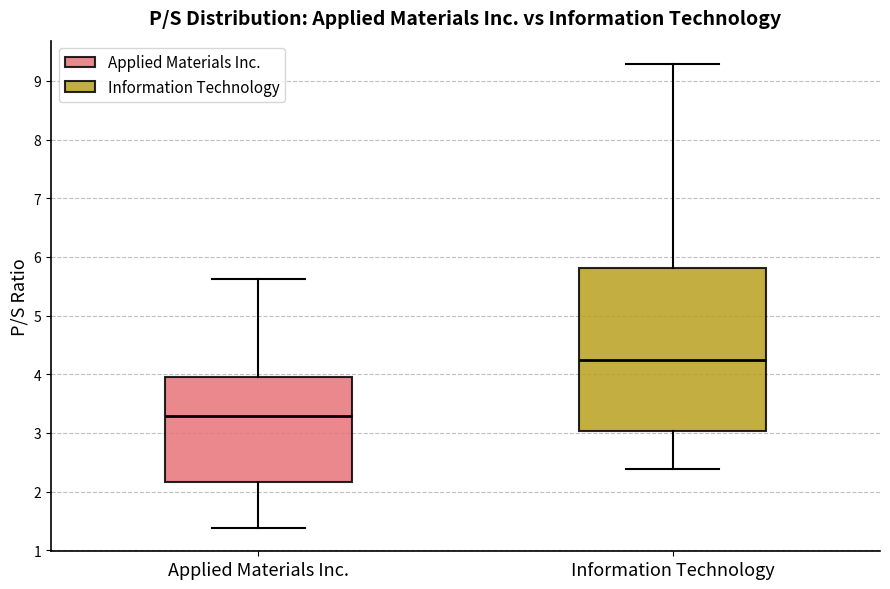

Reading left to right, transcribe this box plot: for each box, give where its median line is, the range the box spans, and where its two whiskers end, as read against the y-axis. The values are not printed on the chart, so give them approximately, as read against the axis.

Applied Materials Inc.: median 3.3, box 2.2 to 4.0, whiskers 1.4 to 5.6
Information Technology: median 4.3, box 3.0 to 5.8, whiskers 2.4 to 9.3